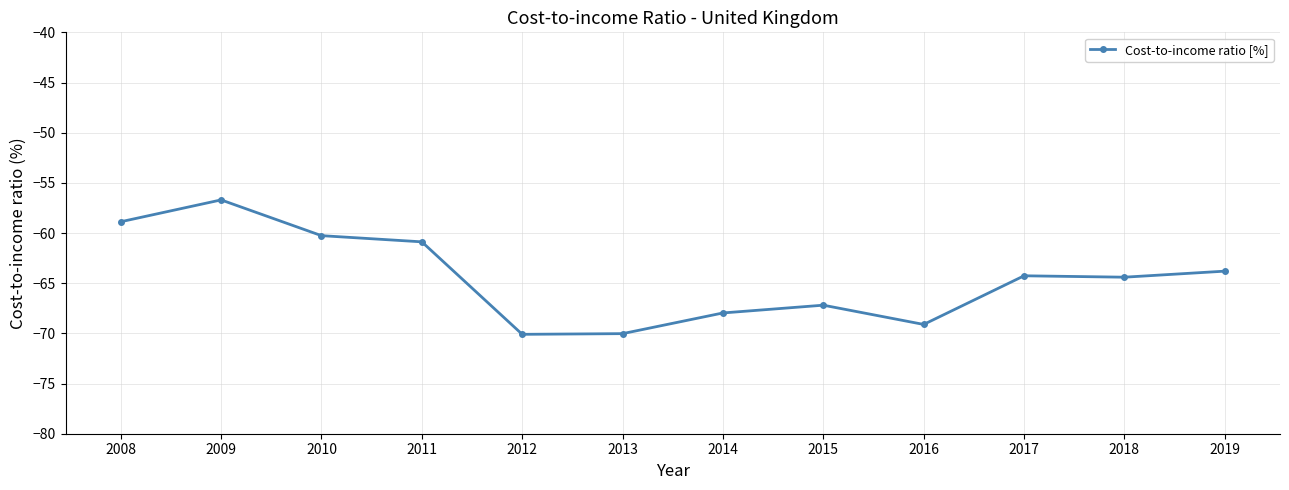

At which category does the data reach its first local peak?

2009